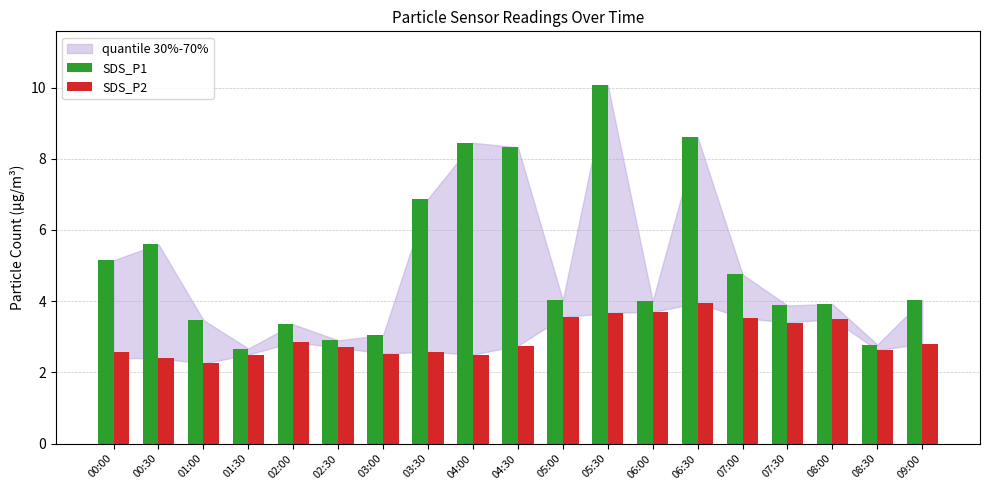

Which series has the widest spread of values?

SDS_P1